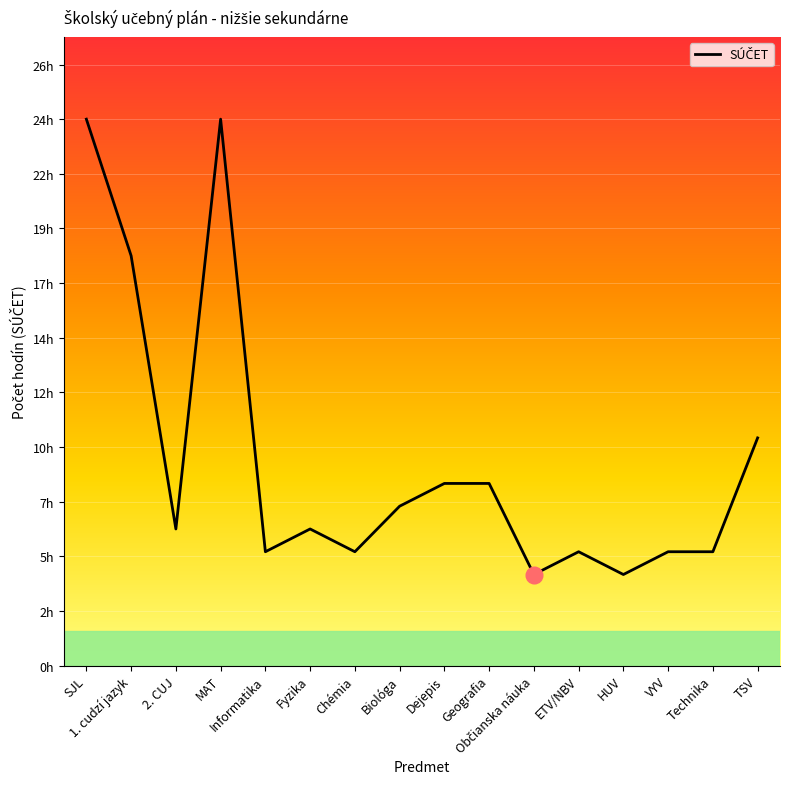

Does the chart have visible grid lines?

Yes